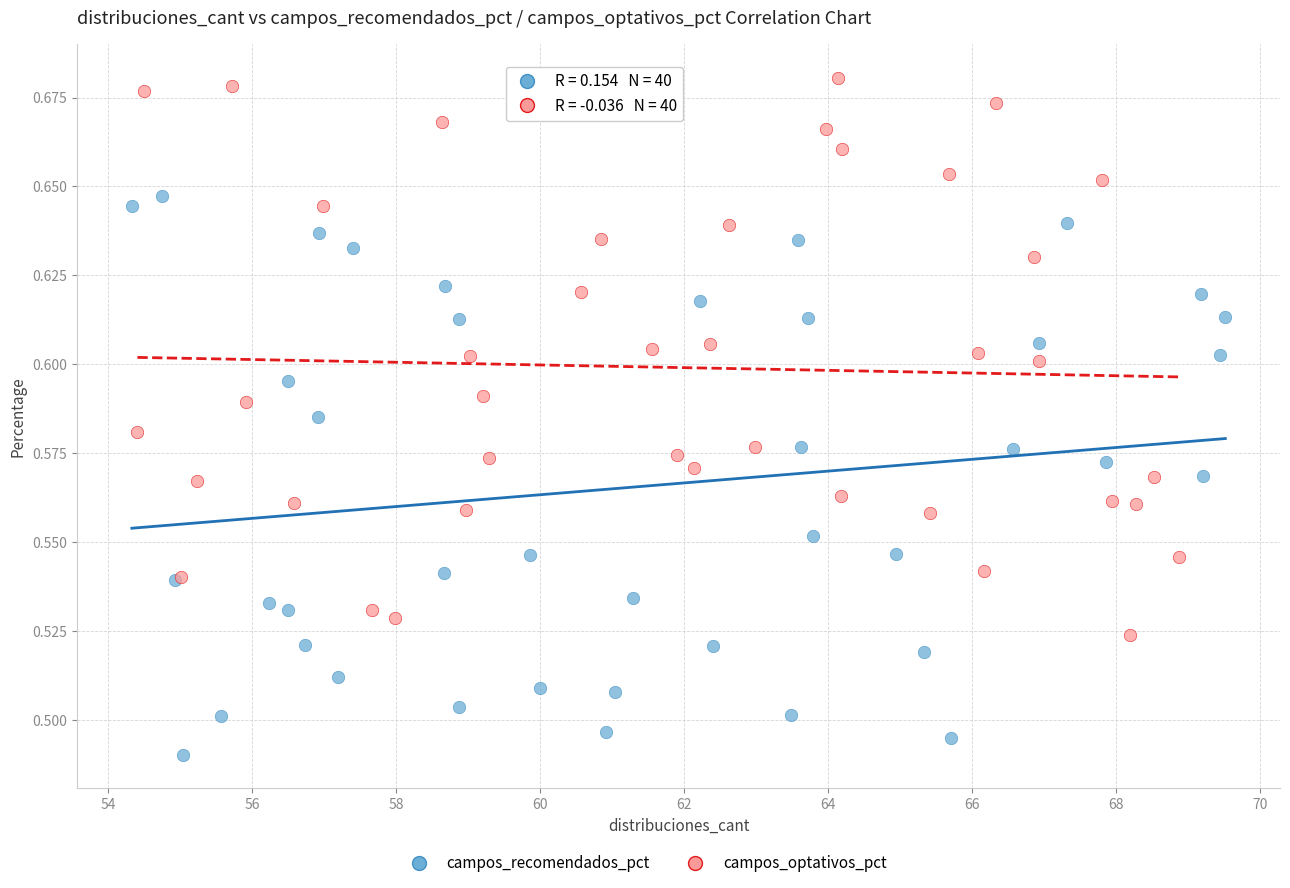

Which series contains the lowest Y value?

campos_recomendados_pct